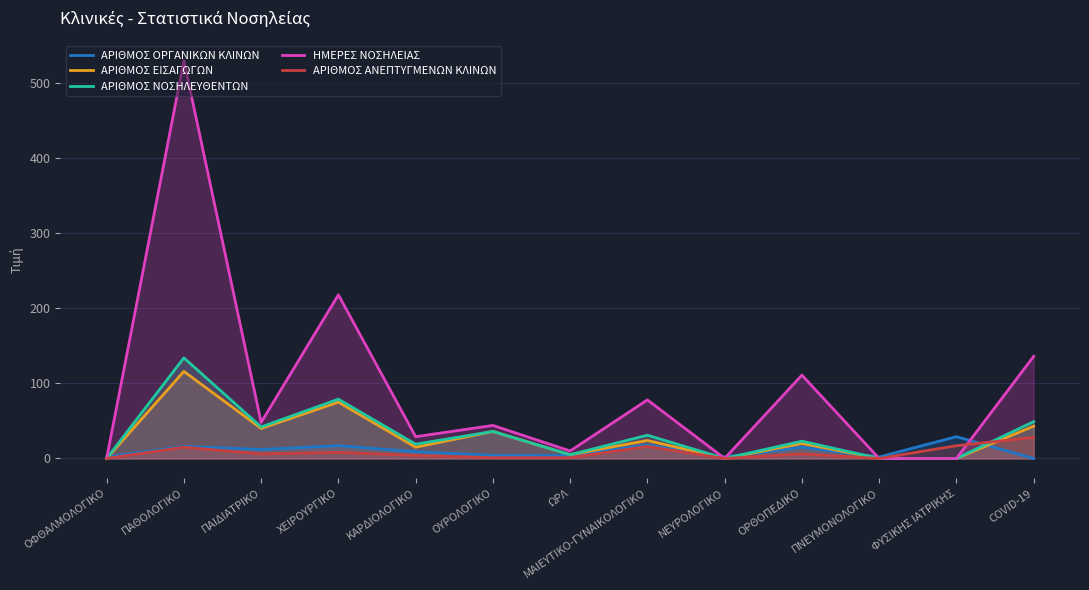

How many series are shown in this chart?

5